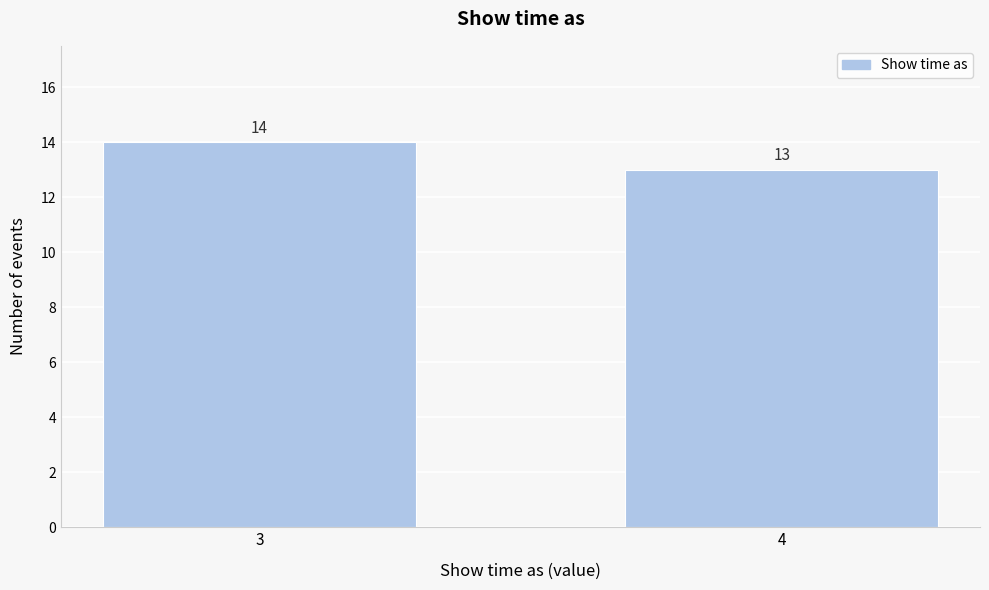

Reading left to right, list all the values displayed in this chart.

3=14	4=13